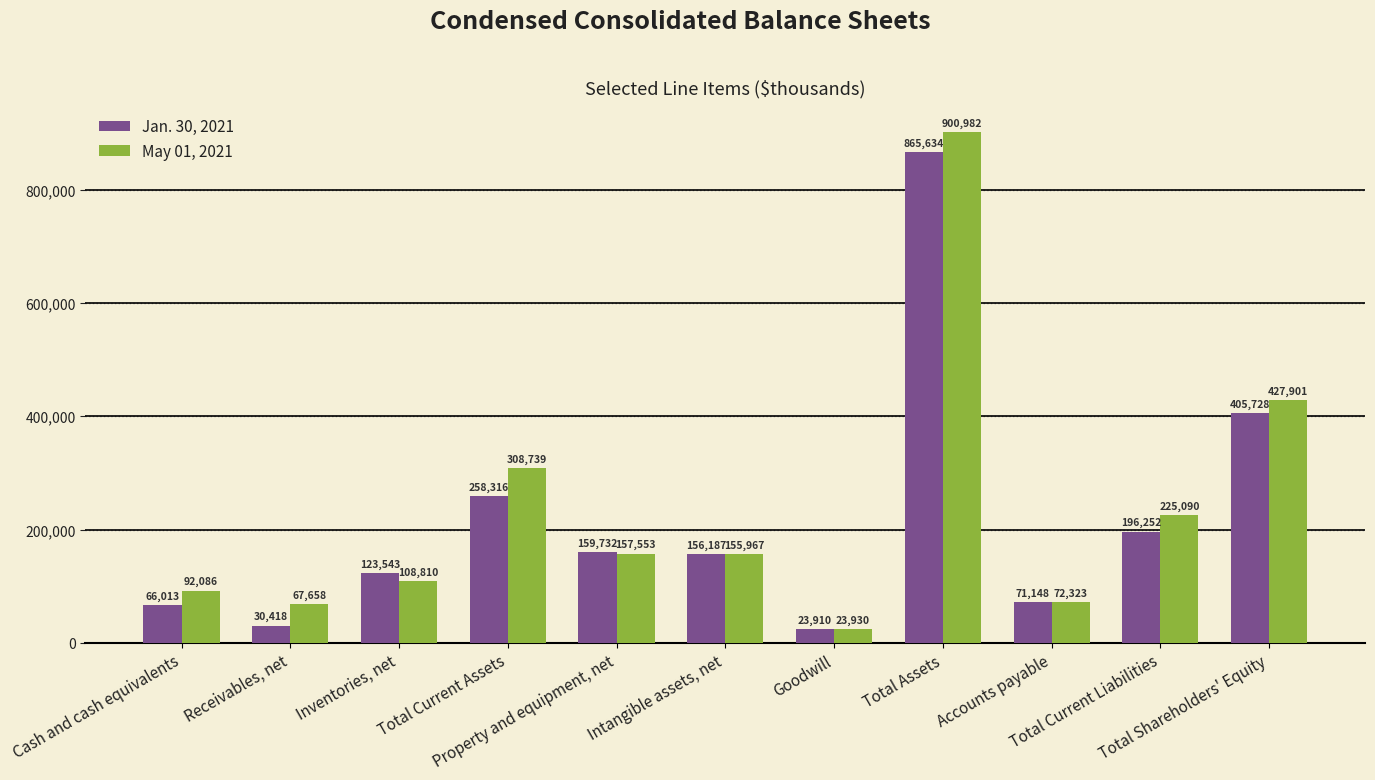

What is the sum of the May 01, 2021 values at Accounts payable and Total Current Assets?

381062